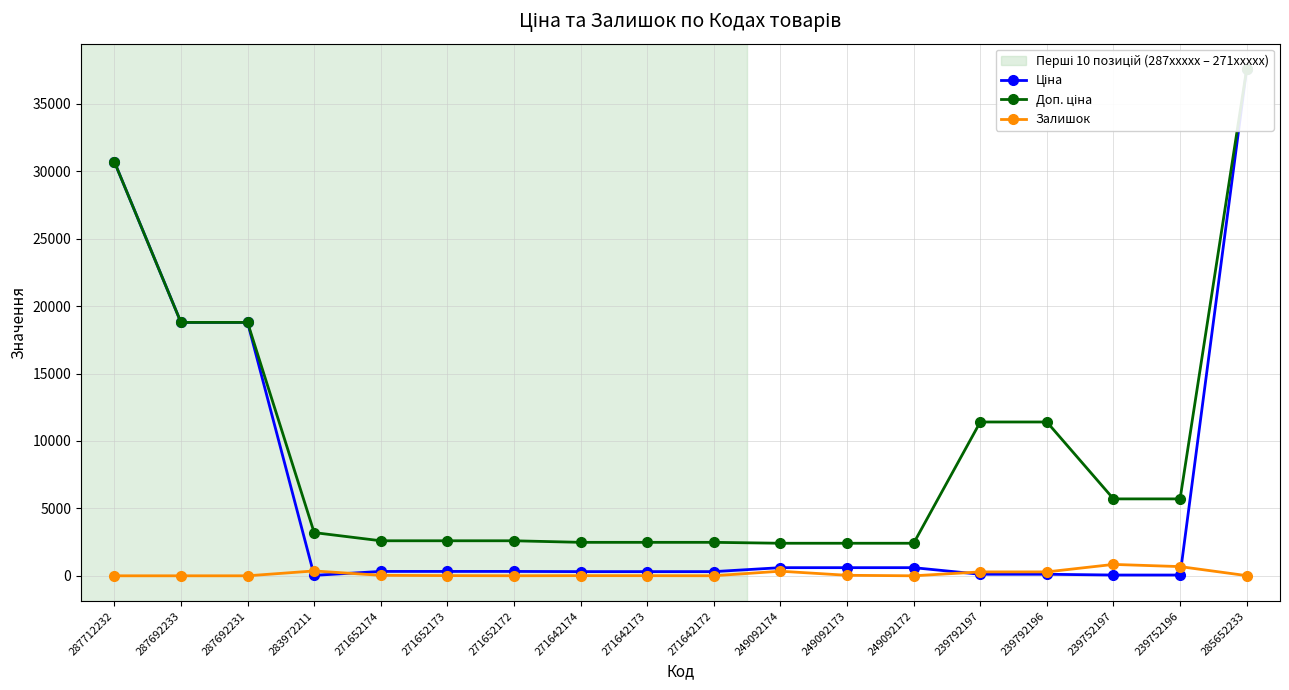

True or false: Доп. ціна and Ціна intersect in this chart.

False